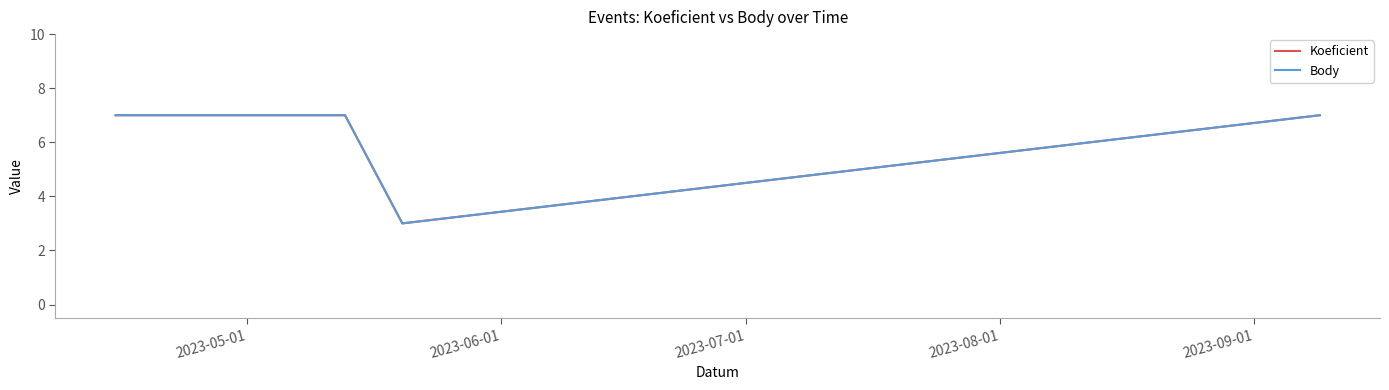

Is this an area chart (filled region under the line)?

No